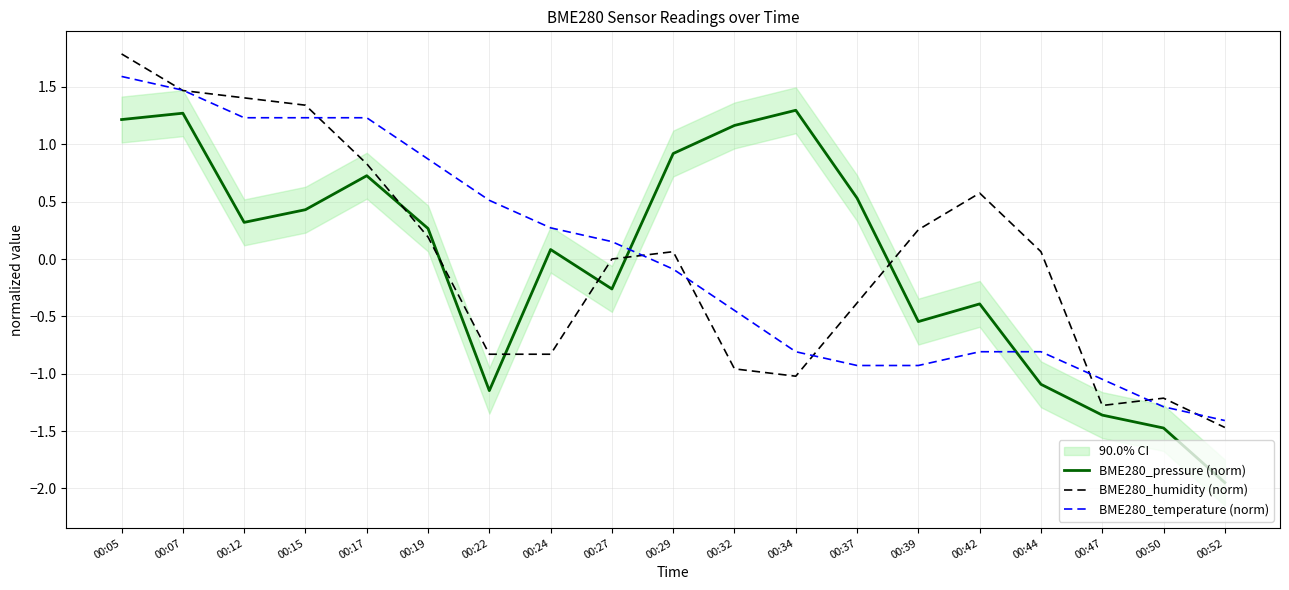

At which category does the chart reach its peak across all series?

00:05